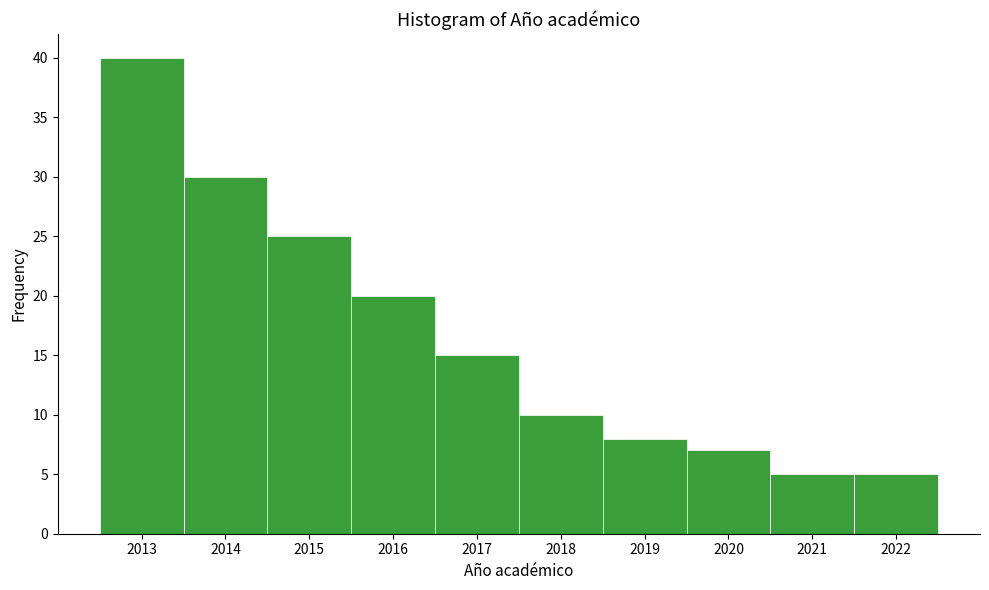

Which range on the x-axis has the tallest bar?

2012.5 to 2013.5